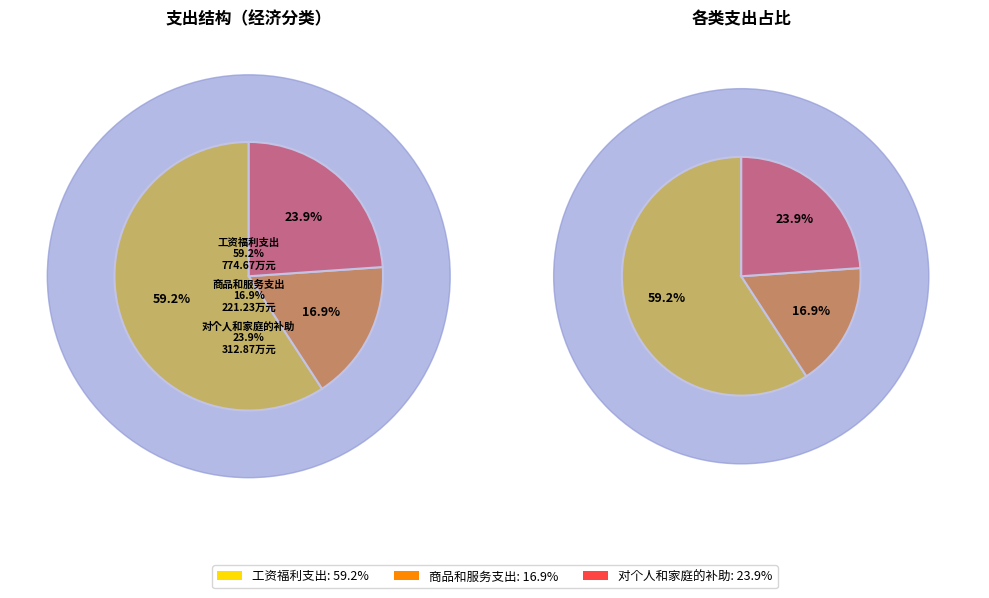

Does 工资福利支出 account for over 50% of the chart?

Yes